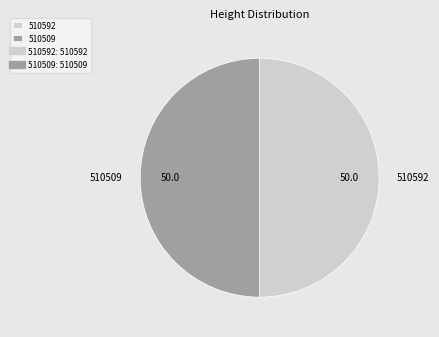

Combined, do 510509 and 510592 account for over 50%?

Yes